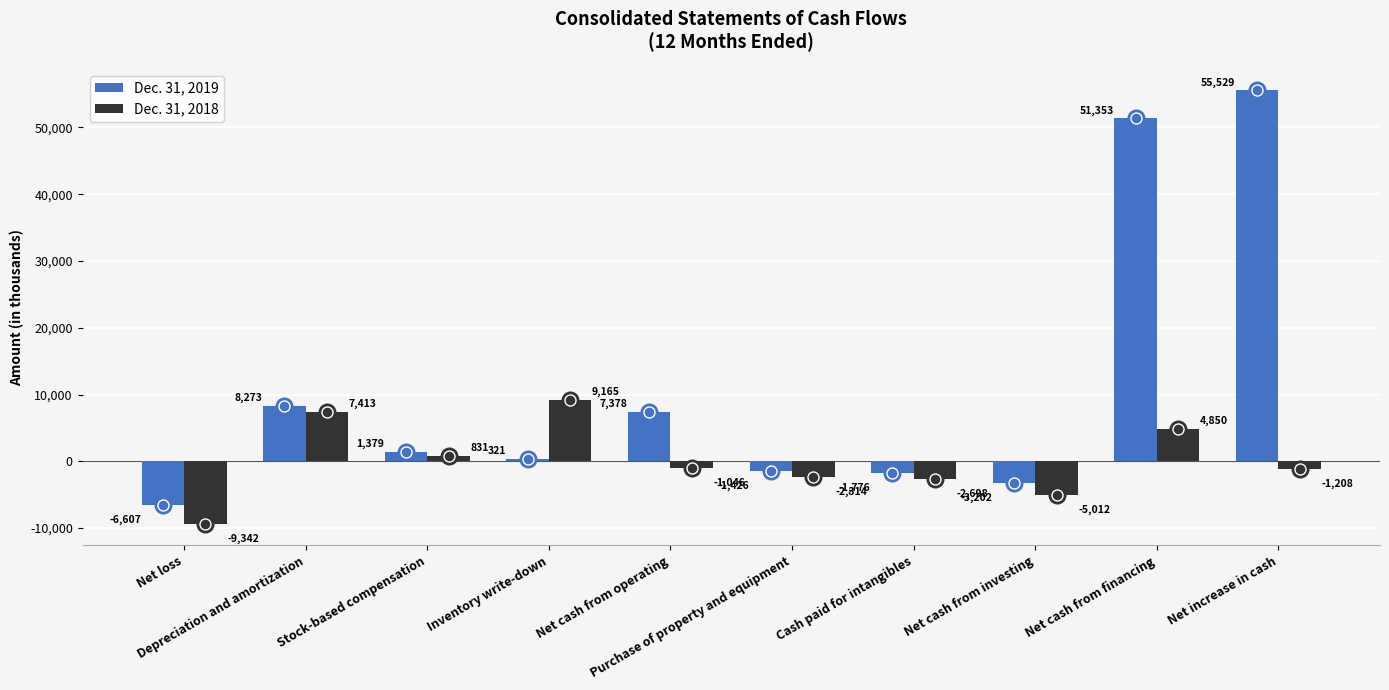

What are all the series names shown in the legend?

Dec. 31, 2019, Dec. 31, 2018